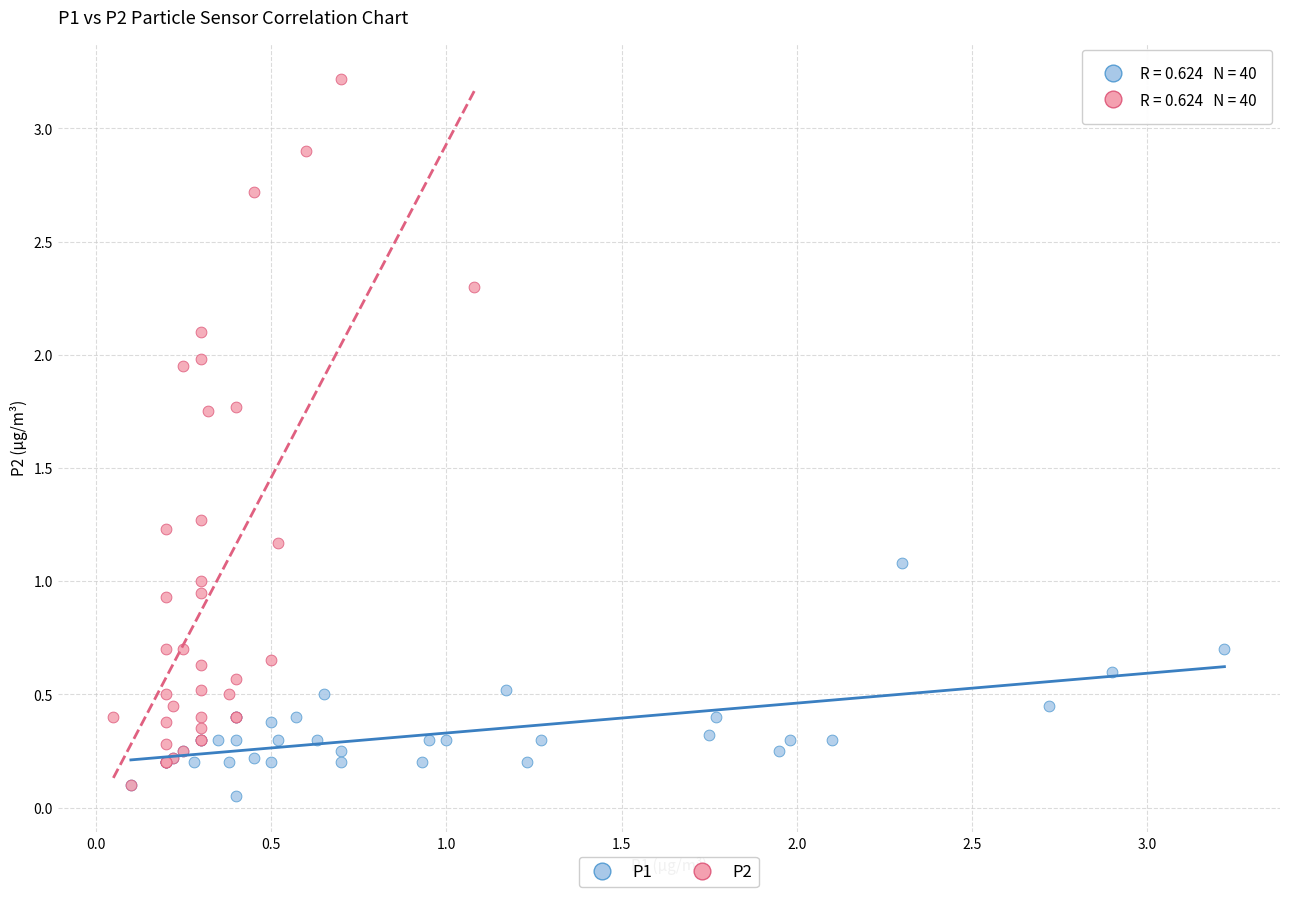

Which series has the largest Y range (max minus min)?

P2